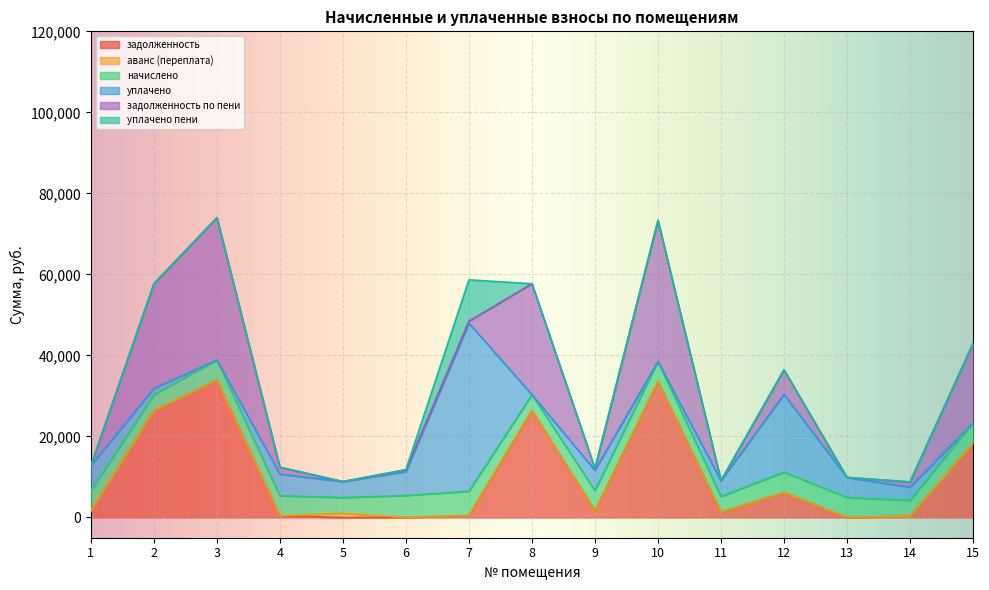

The уплачено пени series shows 0.0 at 15. True or false?

True